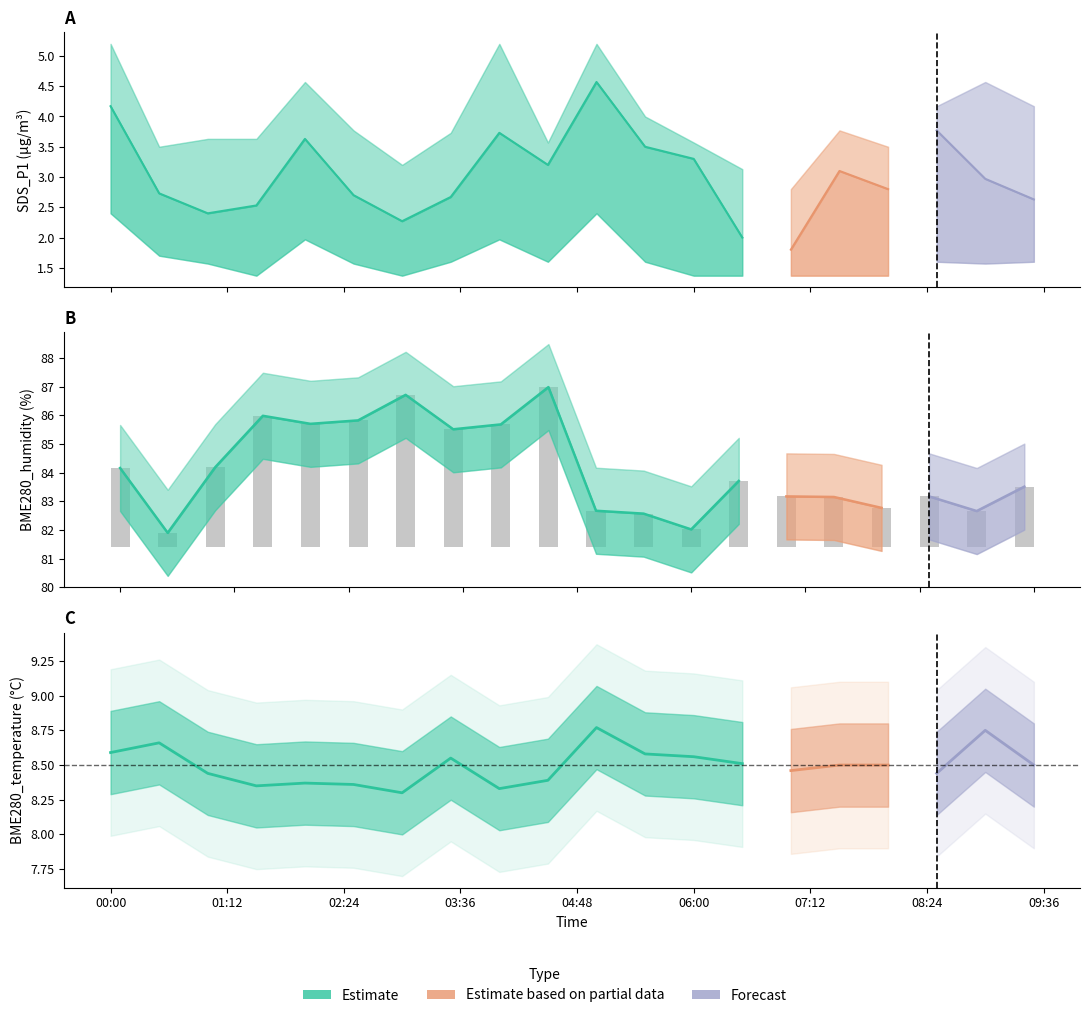

At which label does SDS_P1 reach its peak?

2023/12/27 05:00